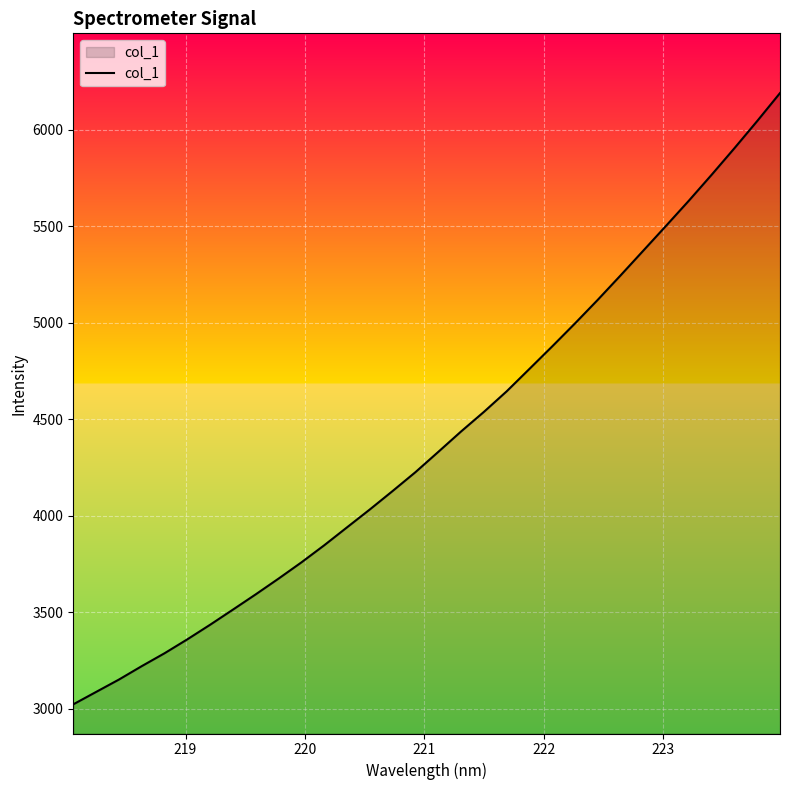

What is the maximum value shown in the chart?

6190.1